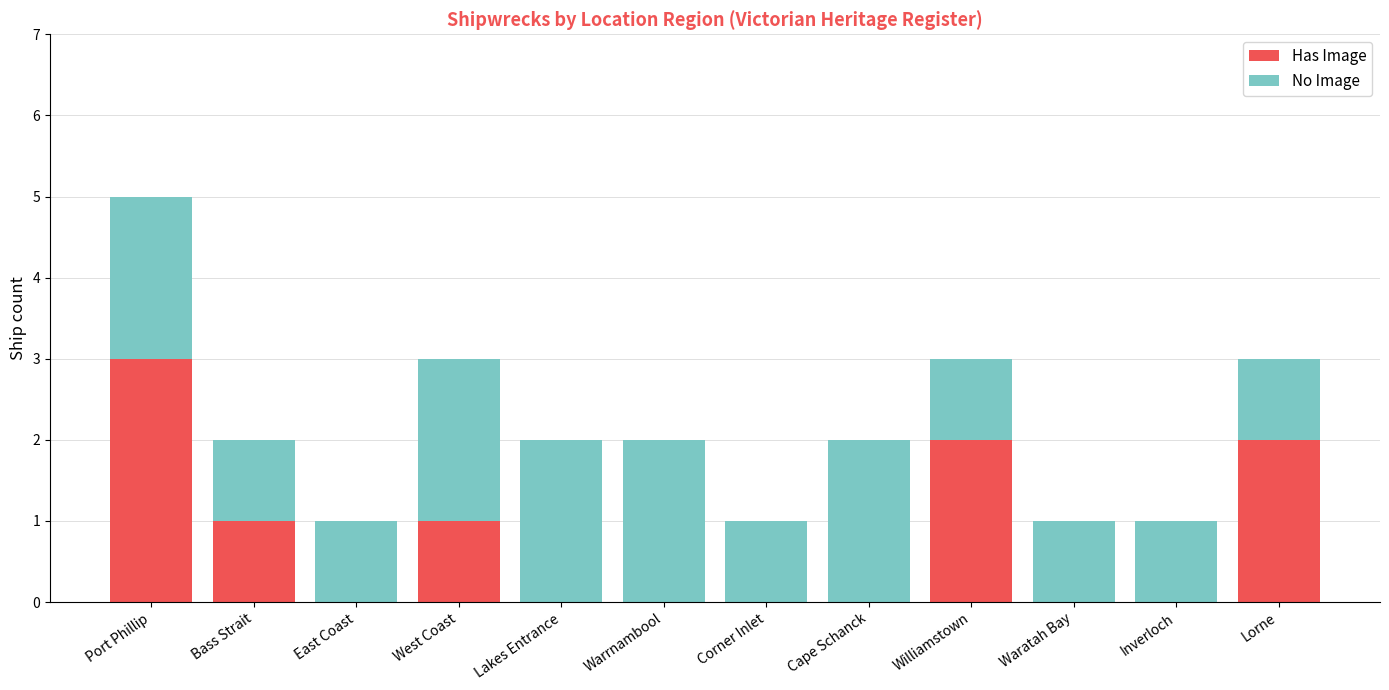

True or false: Has Image has a value of 2 at Cape Schanck.

False